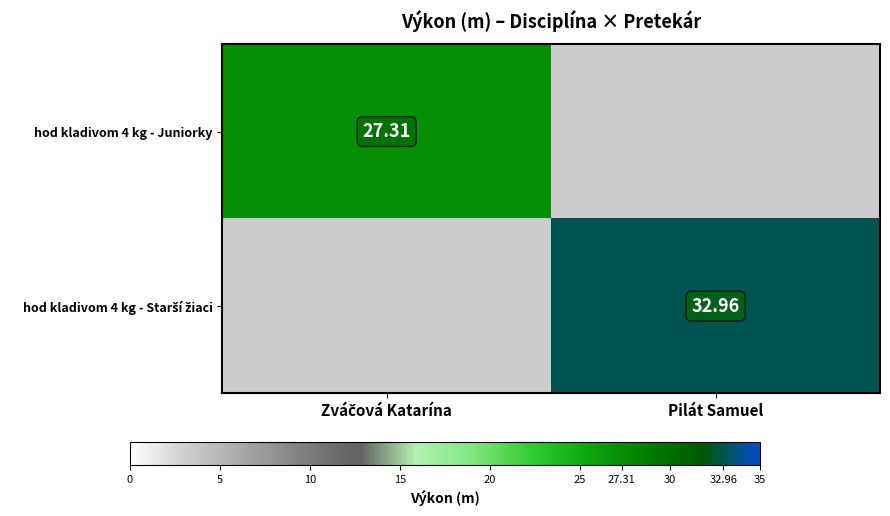

Rank the series by their average value, from highest to lowest.

hod kladivom 4 kg - Juniorky, hod kladivom 4 kg - Starší žiaci